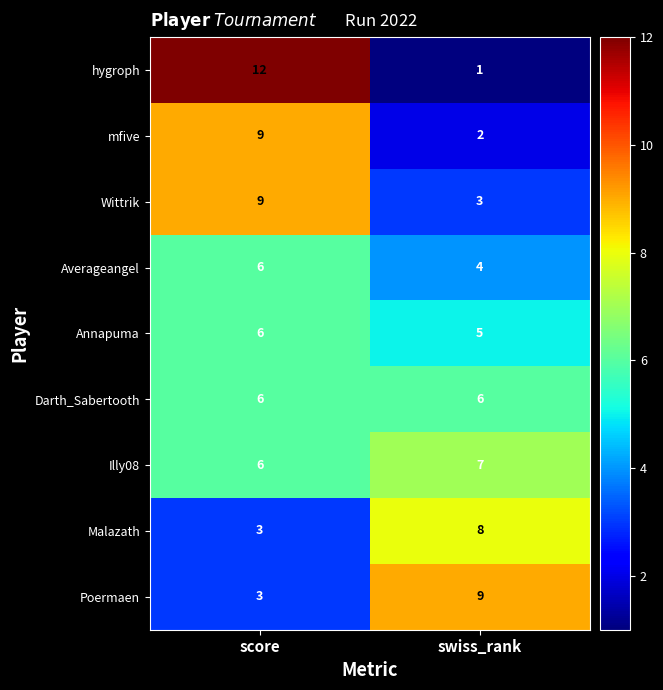

The Averageangel series shows 4 at swiss_rank. True or false?

True